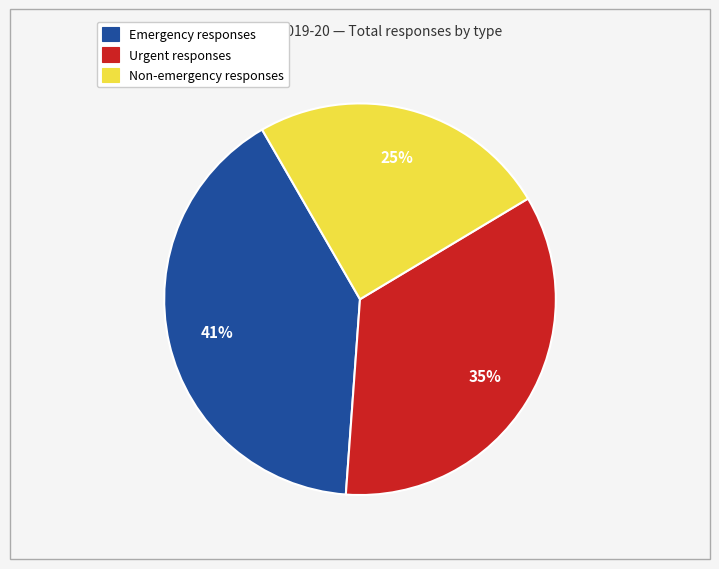

How many slices are in this pie chart?

3